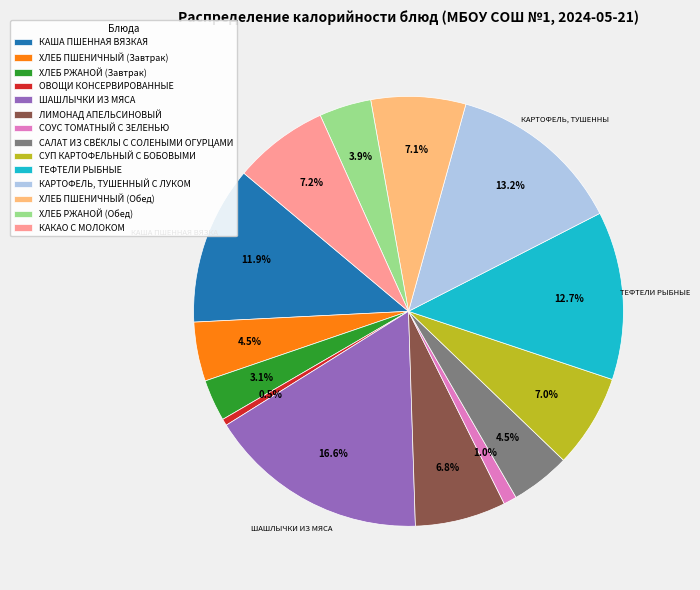

To the nearest percent, what is the average slice percentage?

7%